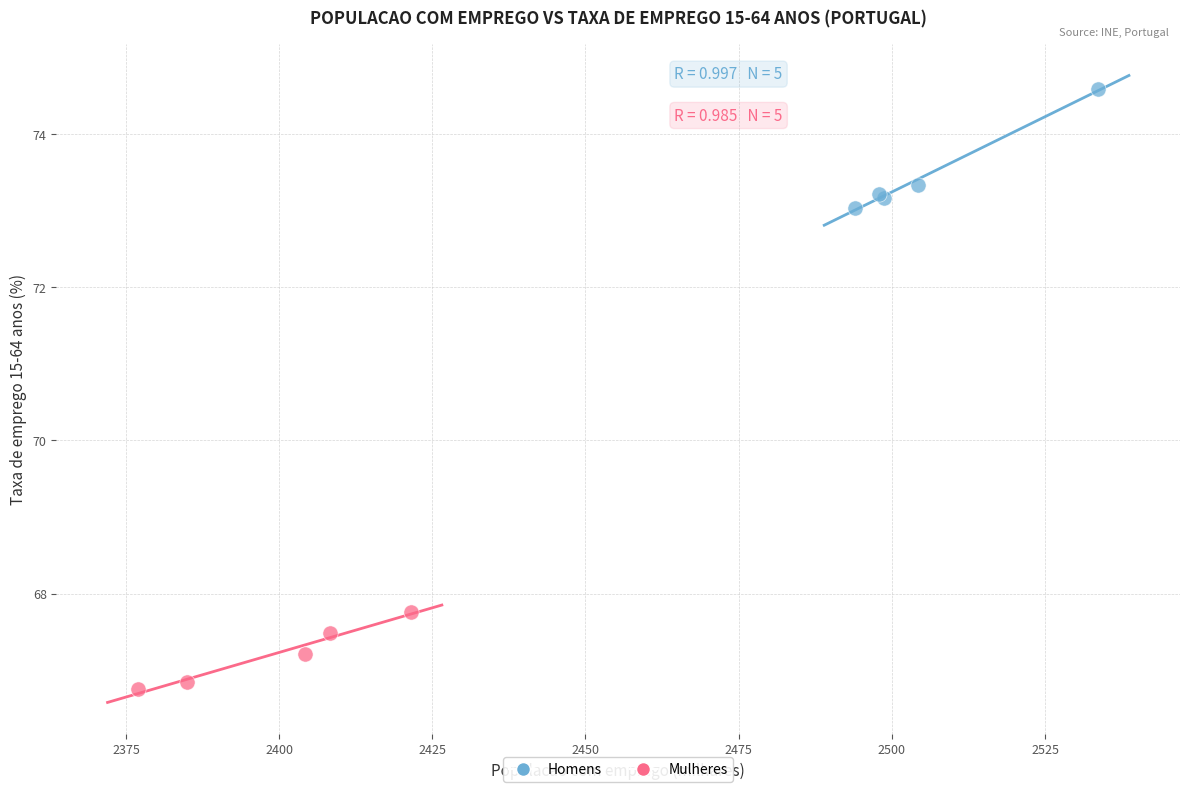

Which series contains the lowest Y value?

Mulheres